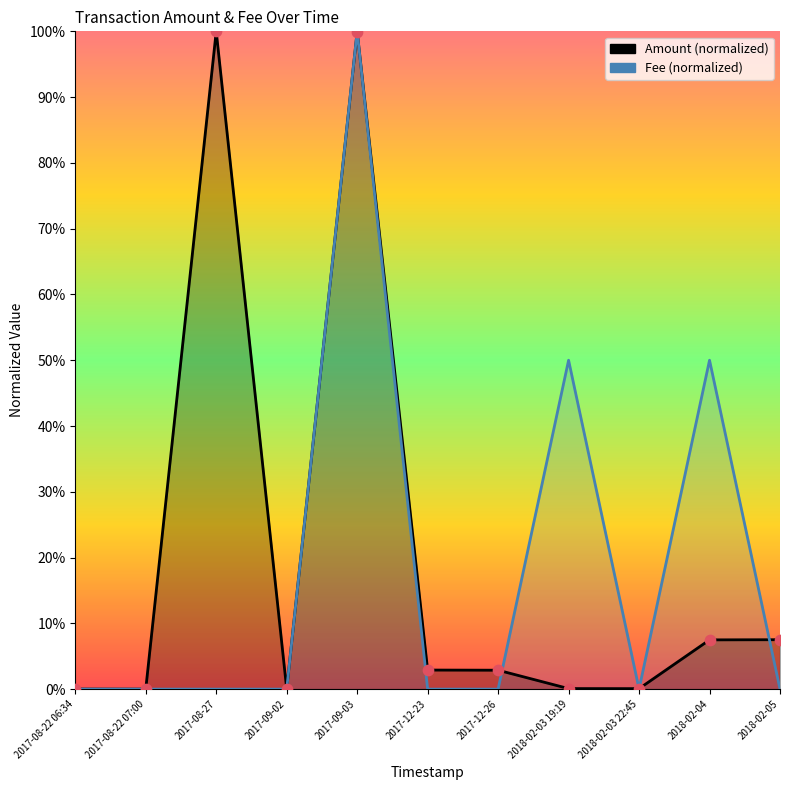

Which series has the largest total across all categories?

Amount (normalized)